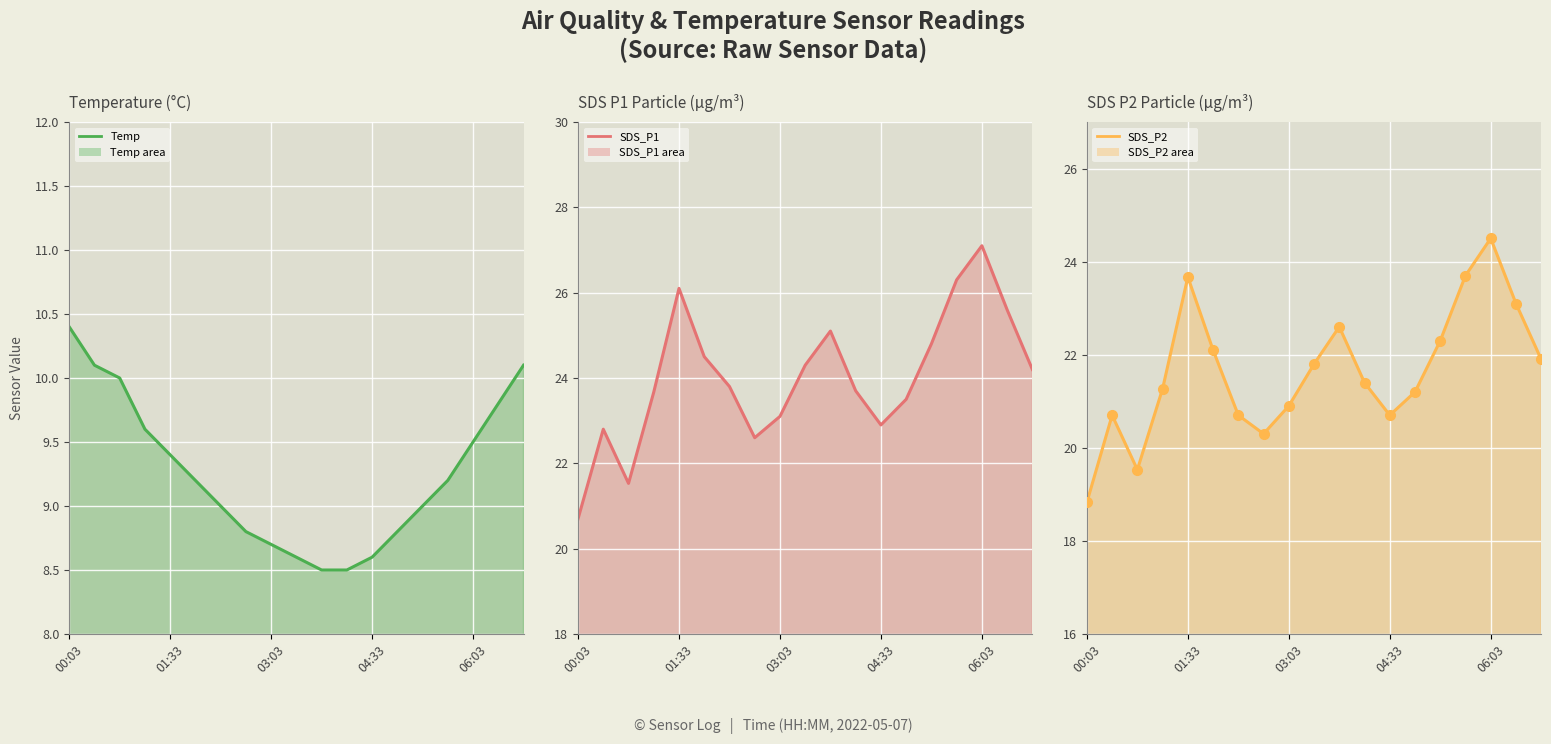

Where is the first local maximum for SDS_P2?

00:25